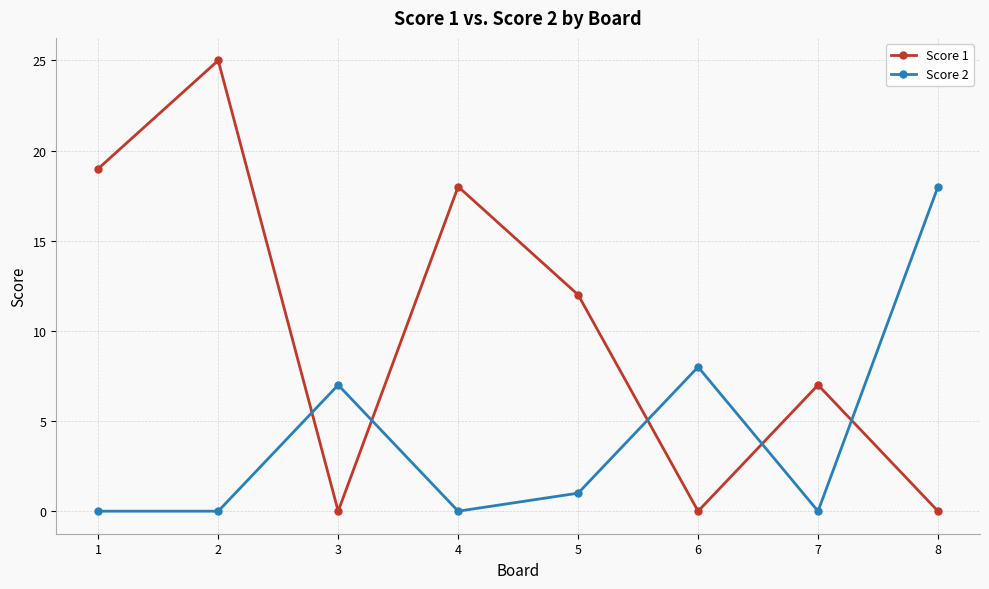

Which series has the largest total across all categories?

Score 1